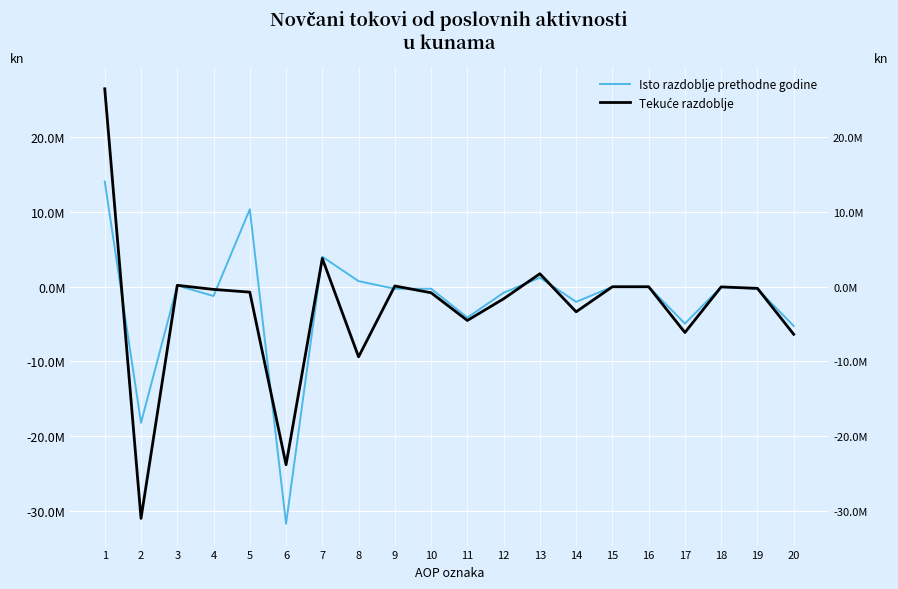

Reading left to right, transcribe all the data shown in this chart.

Isto razdoblje prethodne godine: 14098957	-18228889	167398	-1245638	10380040	-31768091	4024775	748599	-271987	-263985	-4129932	-805843	1220023	-2025866	0	0	-4935775	-29901	-292050	-5257726
Tekuće razdoblje: 26522595	-31040553	192187	-358232	-721923	-23846500	3791249	-9392143	102311	-807502	-4517958	-1613437	1743465	-3356902	0	0	-6131395	-21160	-217165	-6369720